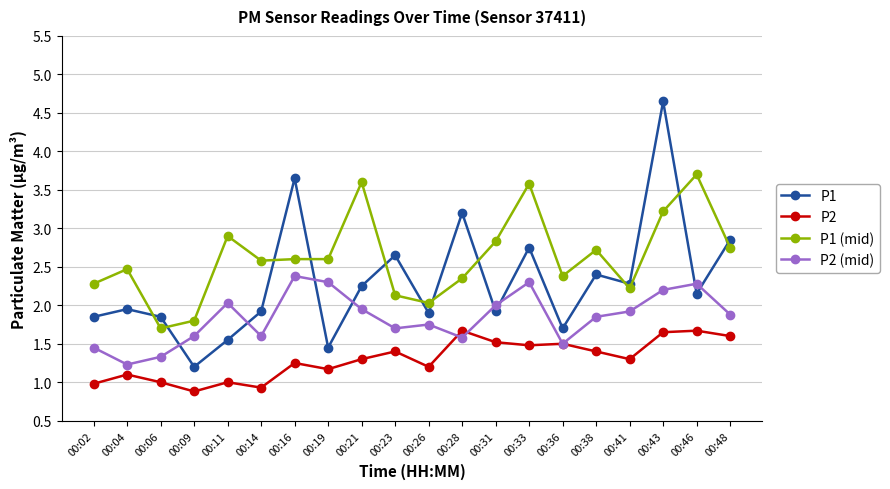

Which series ends up on top after the final intersection of P1 and P1 (mid)?

P1